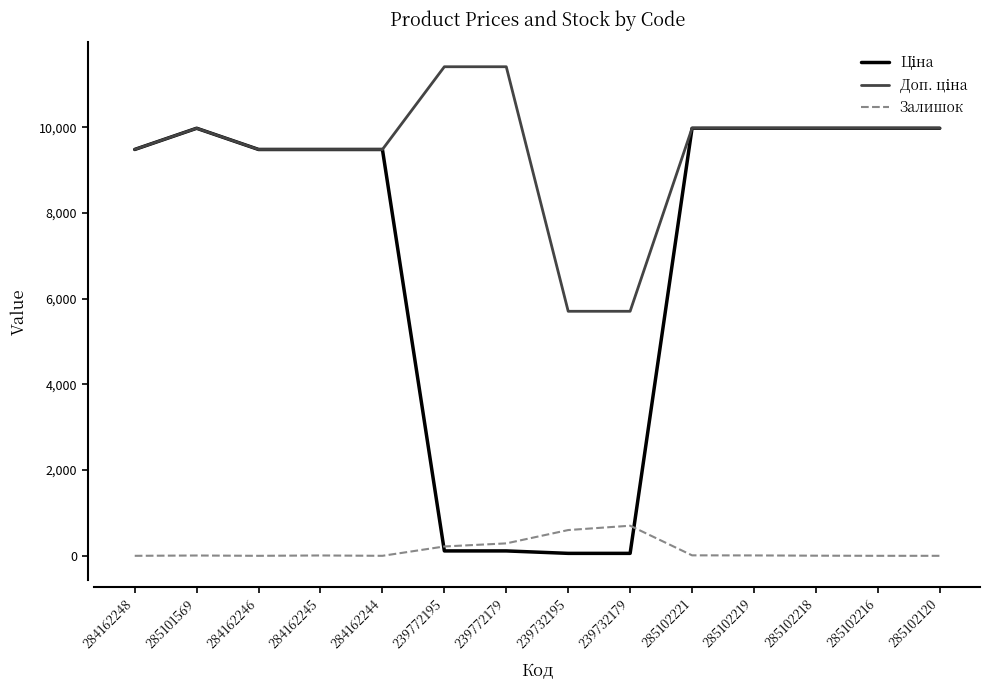

What is the difference between the highest and lowest values at 285102120?

9975.0